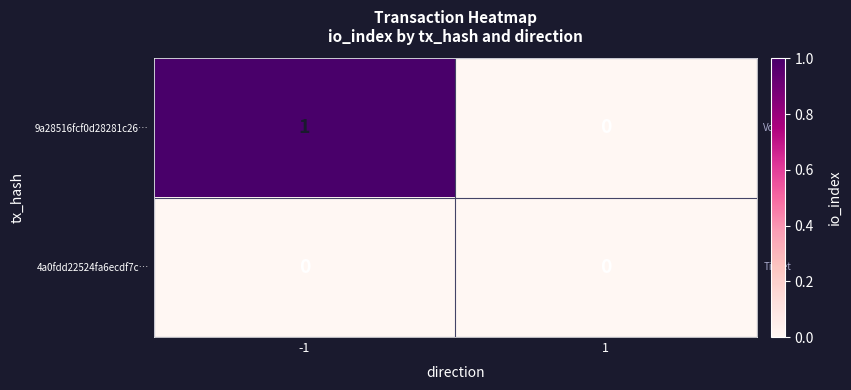

List the series in order of their peak value, highest first.

9a28516fcf0d28281c26…, 4a0fdd22524fa6ecdf7c…